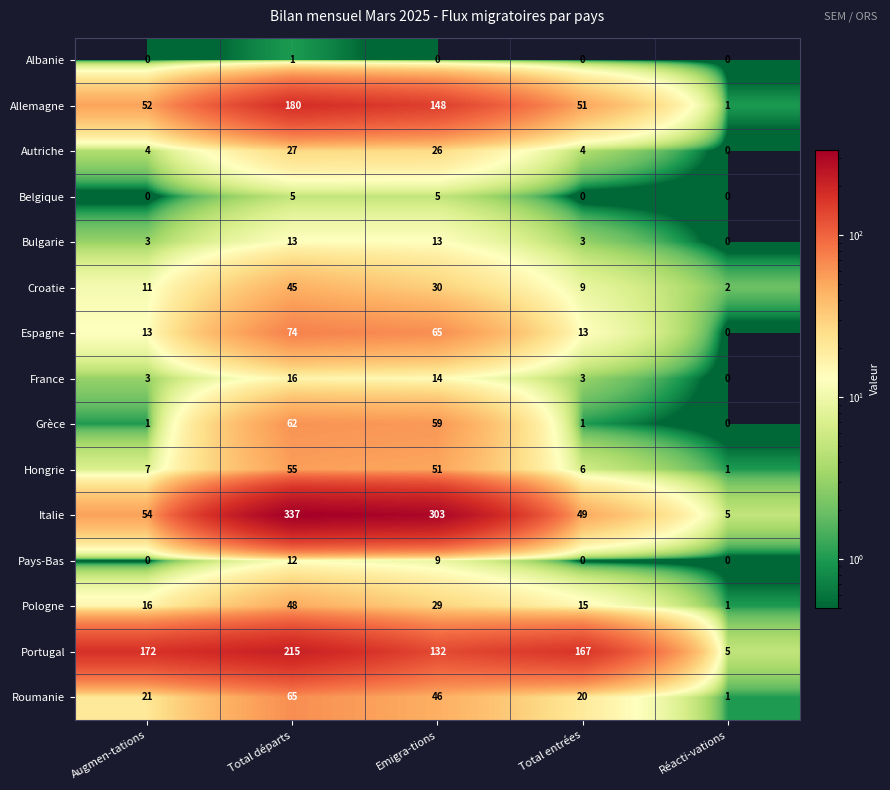

Read the Roumanie value at Total départs.

65